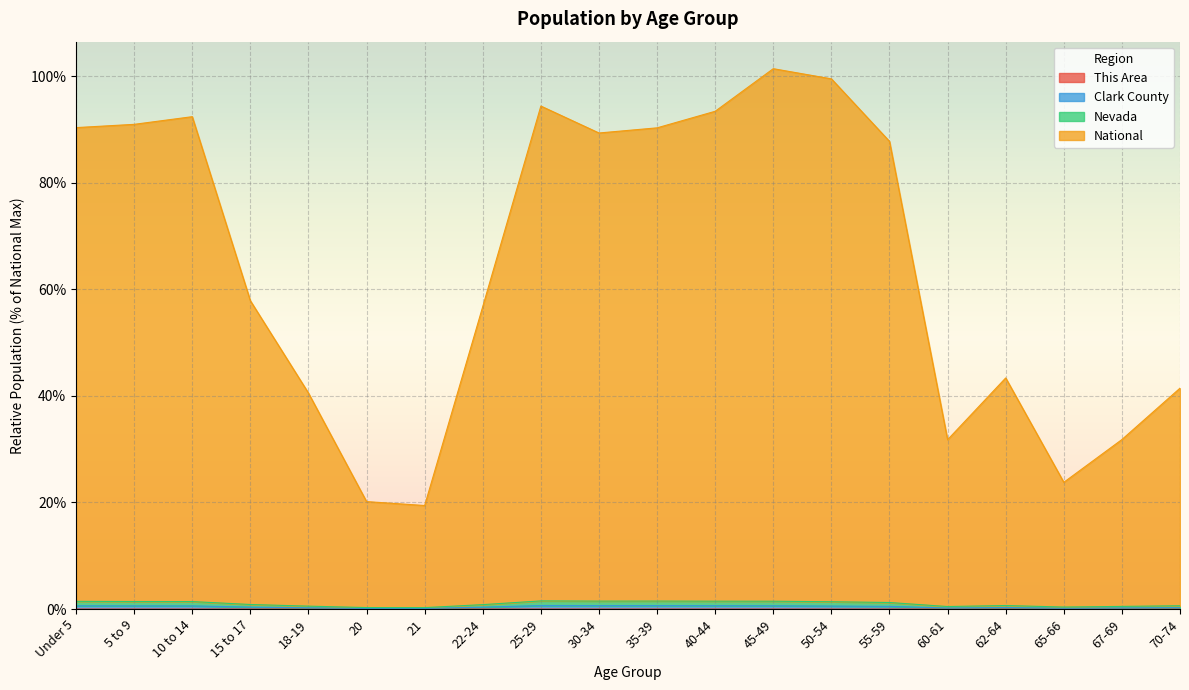

What is the label of the 1st point from the left?

Under 5